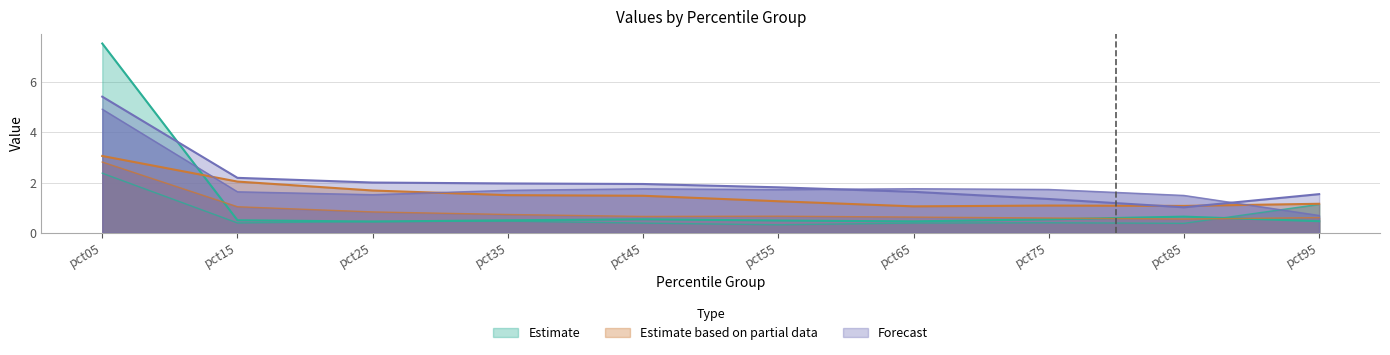

The Jun series shows 3.4 at pct05. True or false?

False